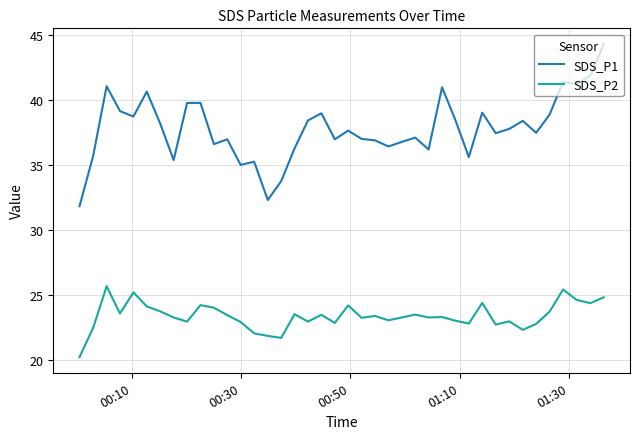

Rank the series by their average value, from lowest to highest.

SDS_P2, SDS_P1